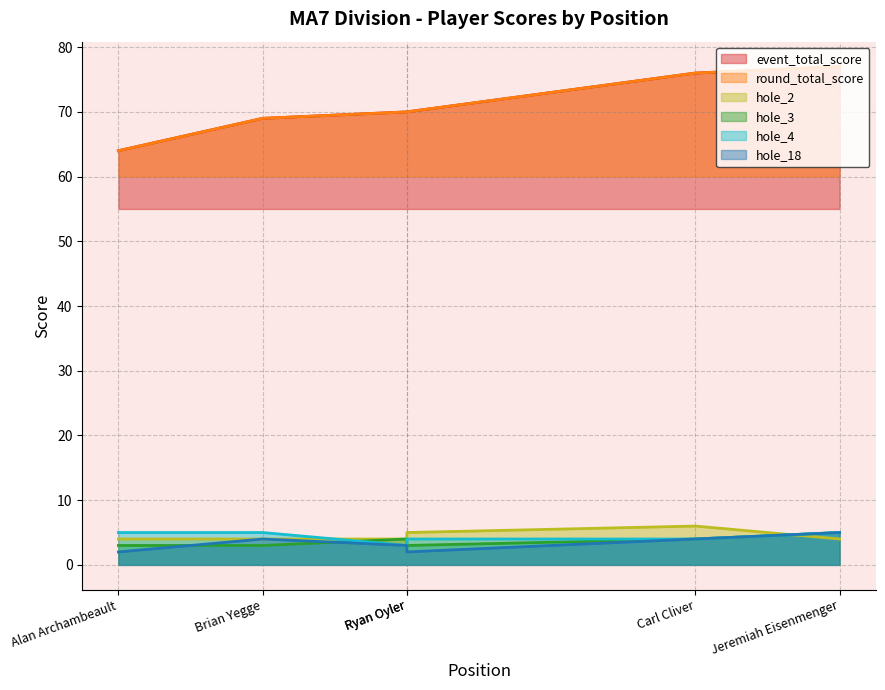

Rank the series at Ryan Oyler from highest to lowest value.

event_total_score, round_total_score, hole_2, hole_4, hole_3, hole_18